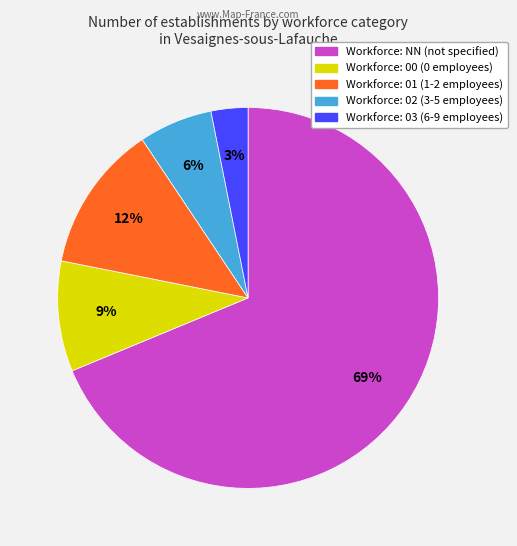

Is there any slice that represents more than half of the pie?

Yes